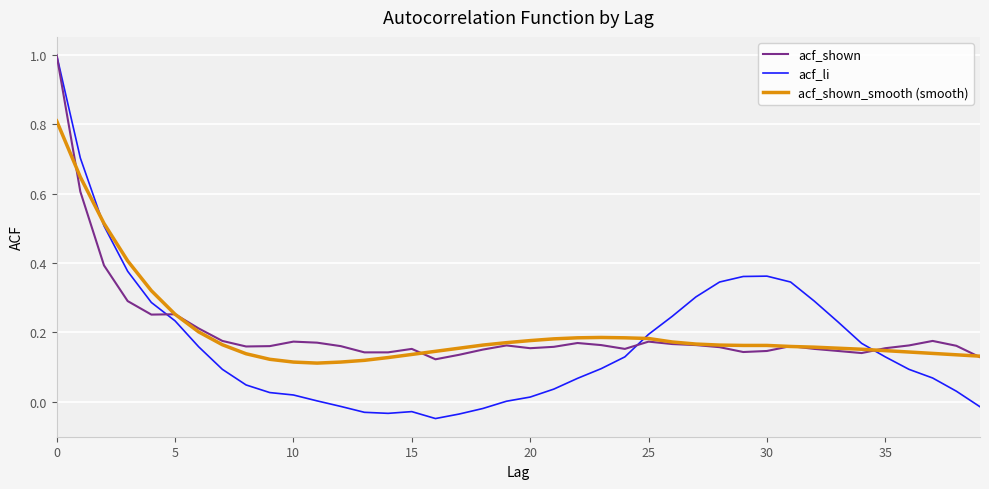

What is the maximum value for acf_shown?

1.0